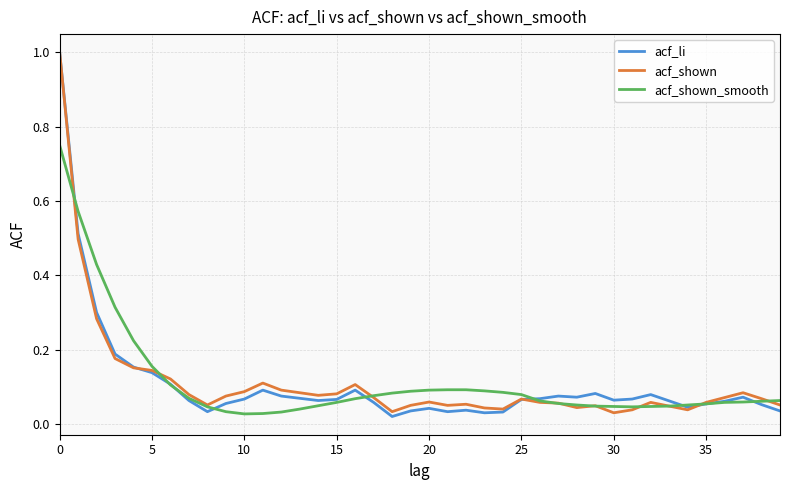

What are all the series names shown in the legend?

acf_li, acf_shown, acf_shown_smooth